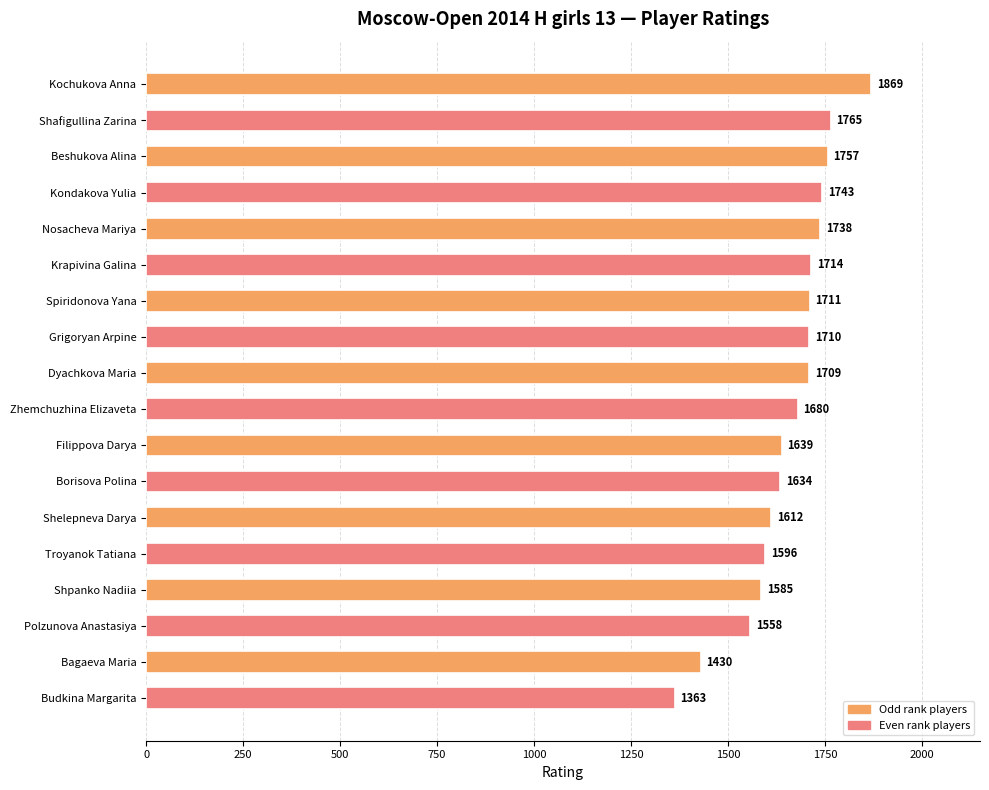

Reading top to bottom, extract all data points from this chart.

1869	1765	1757	1743	1738	1714	1711	1710	1709	1680	1639	1634	1612	1596	1585	1558	1430	1363